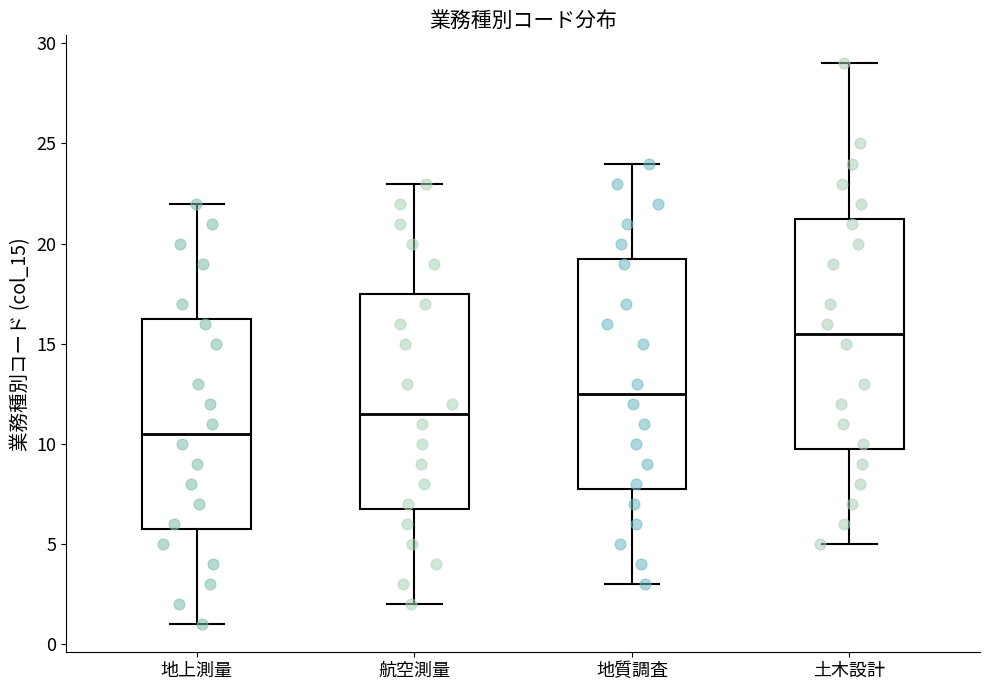

Where is the upper edge of the box for 土木設計 on the y-axis? The values are not printed on the chart, so give them approximately, as read against the axis.

21.5